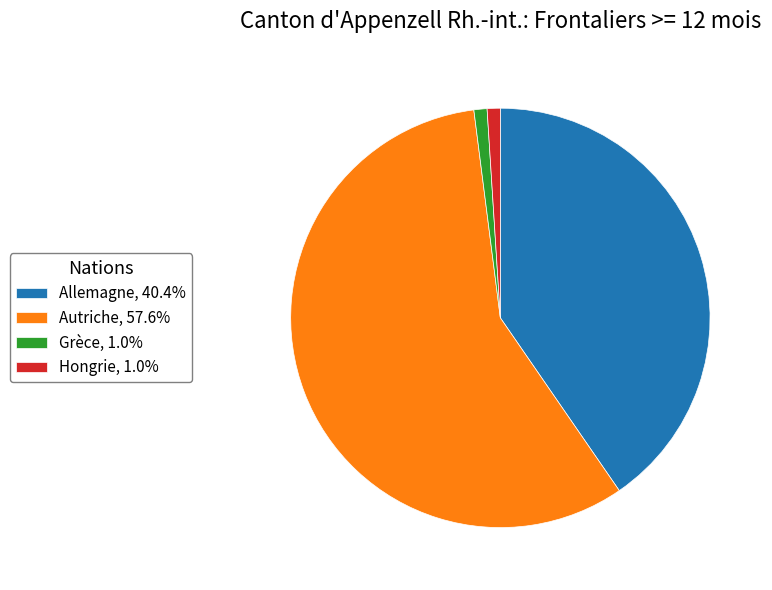

What is the largest slice in the pie chart?

Autriche